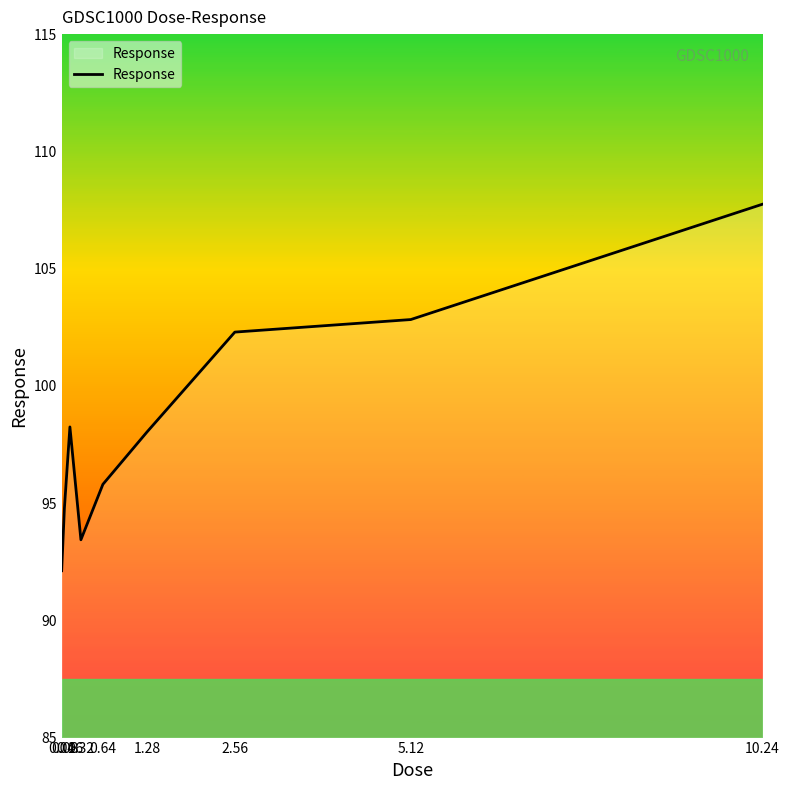

What is the difference between the maximum and minimum values?

15.6